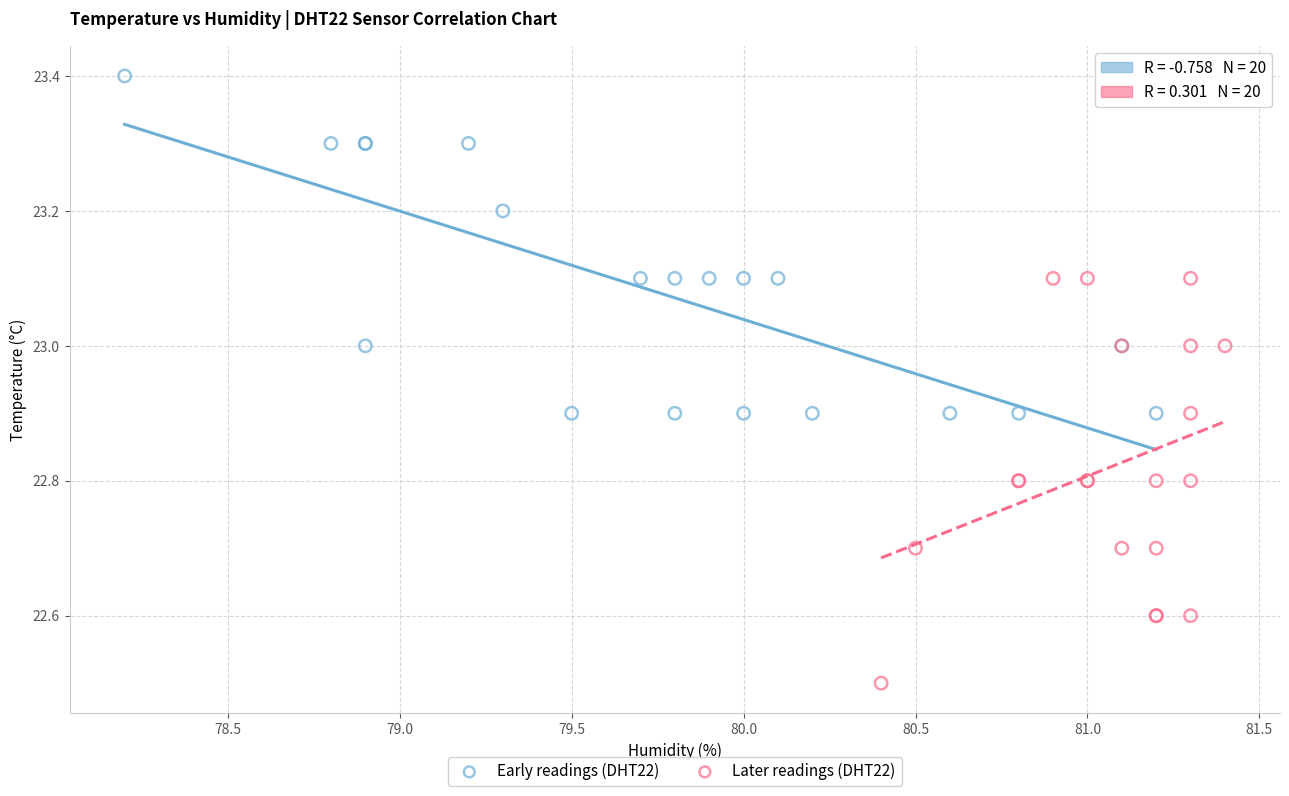

Which series contains the lowest Y value?

Later readings (DHT22)